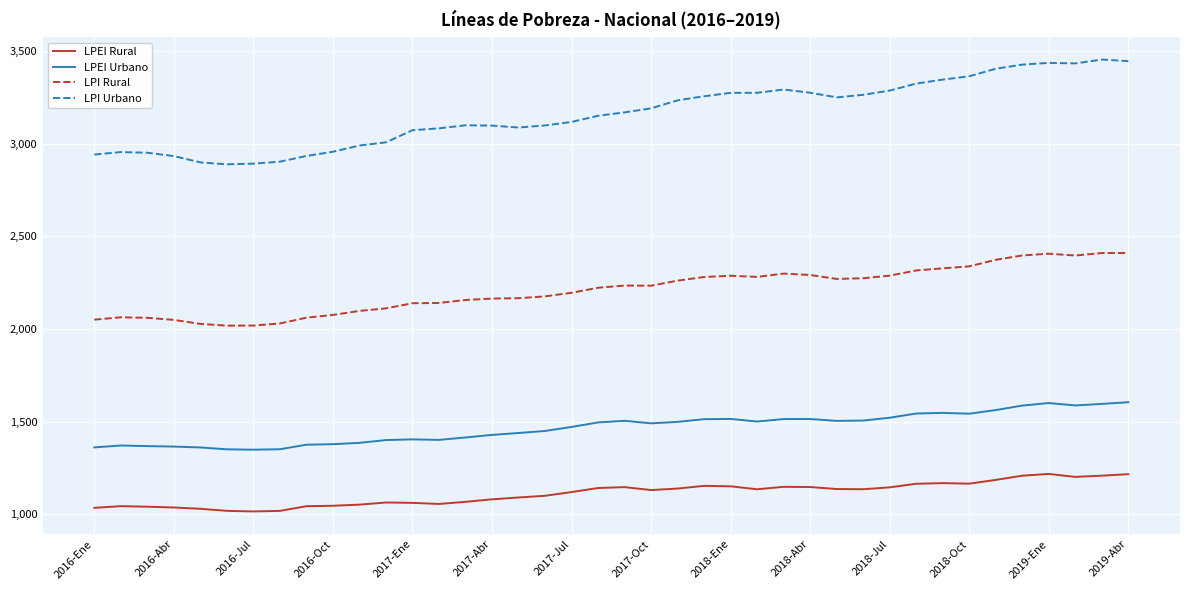

Which series has the widest spread of values?

LPI Urbano